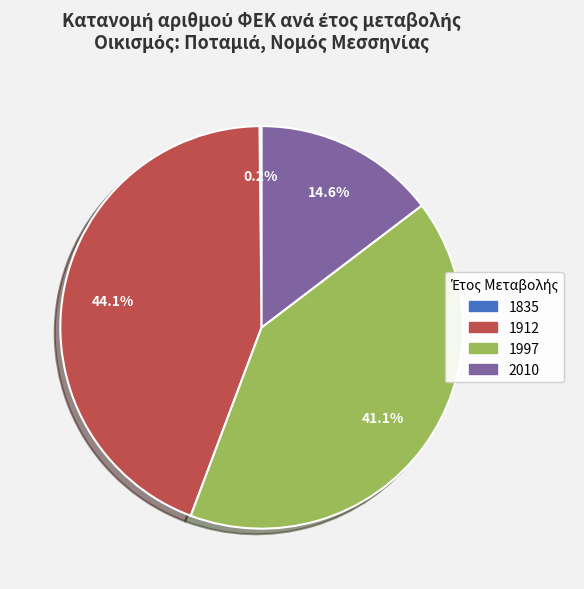

Which category has the biggest portion of the pie?

1912